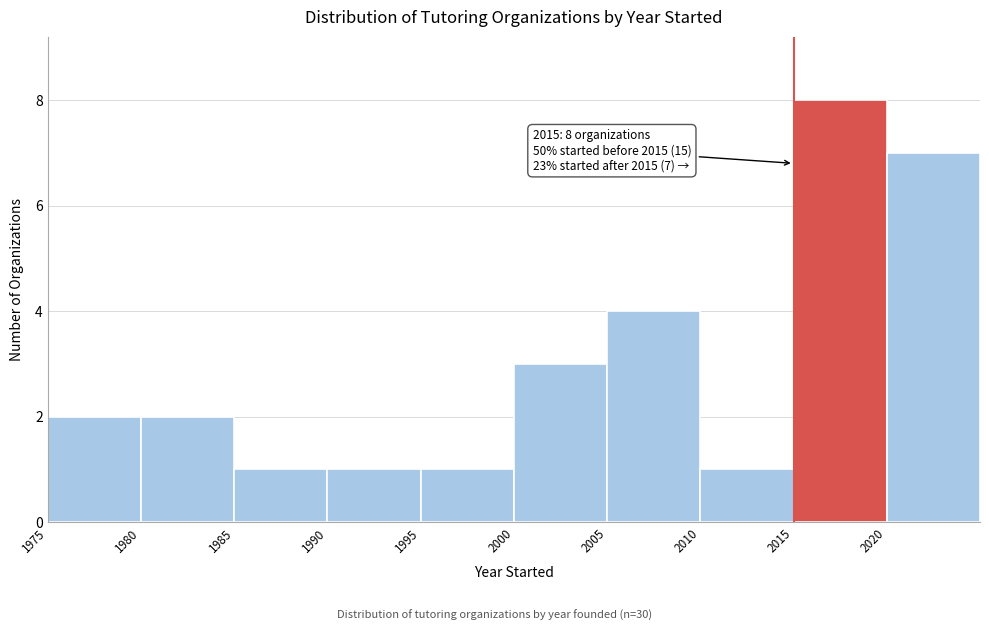

Which range on the x-axis has the tallest bar?

2015 to 2020